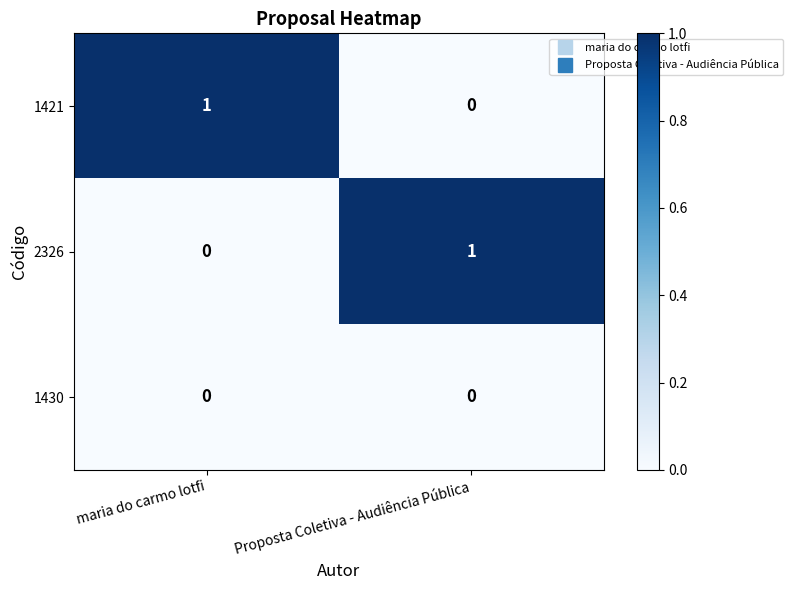

List the labels in order of 1421 value, largest first.

maria do carmo lotfi, Proposta Coletiva - Audiência Pública